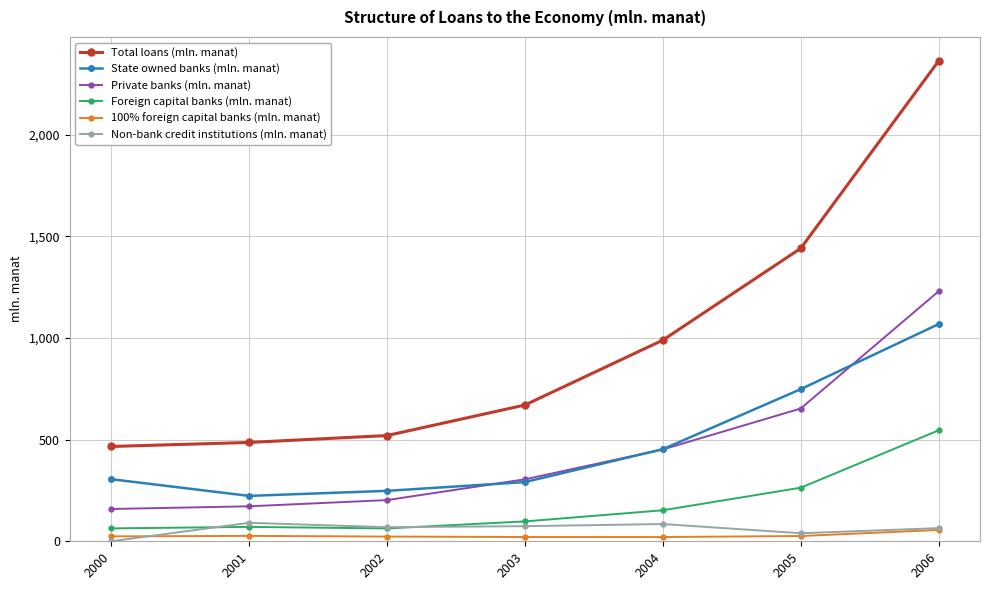

True or false: Foreign capital banks (mln. manat) has a value of 63.4 at 2000.

True